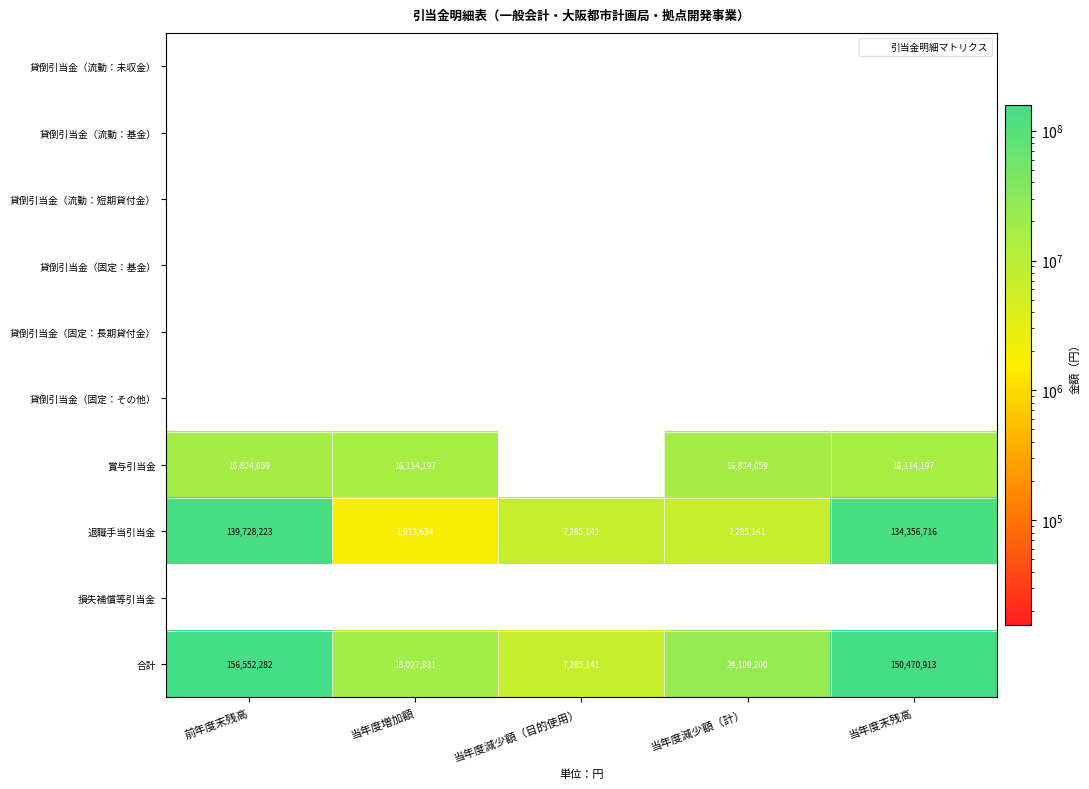

At which category is the sum across all series the highest?

前年度末残高